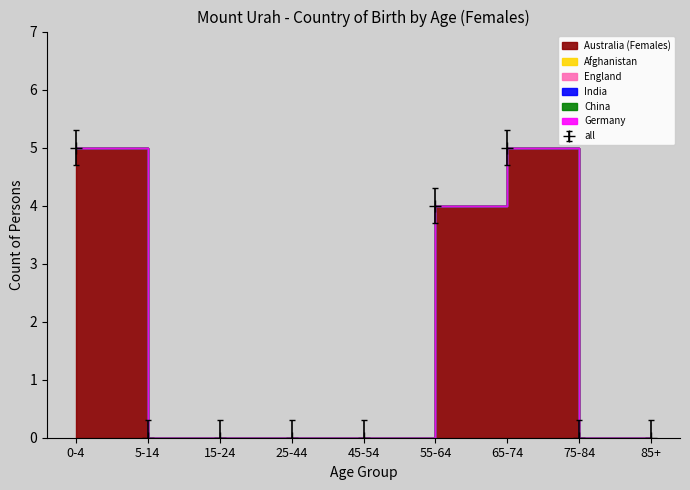

Between 0-4 and 55-64, which series saw the biggest shift?

Australia (Females)